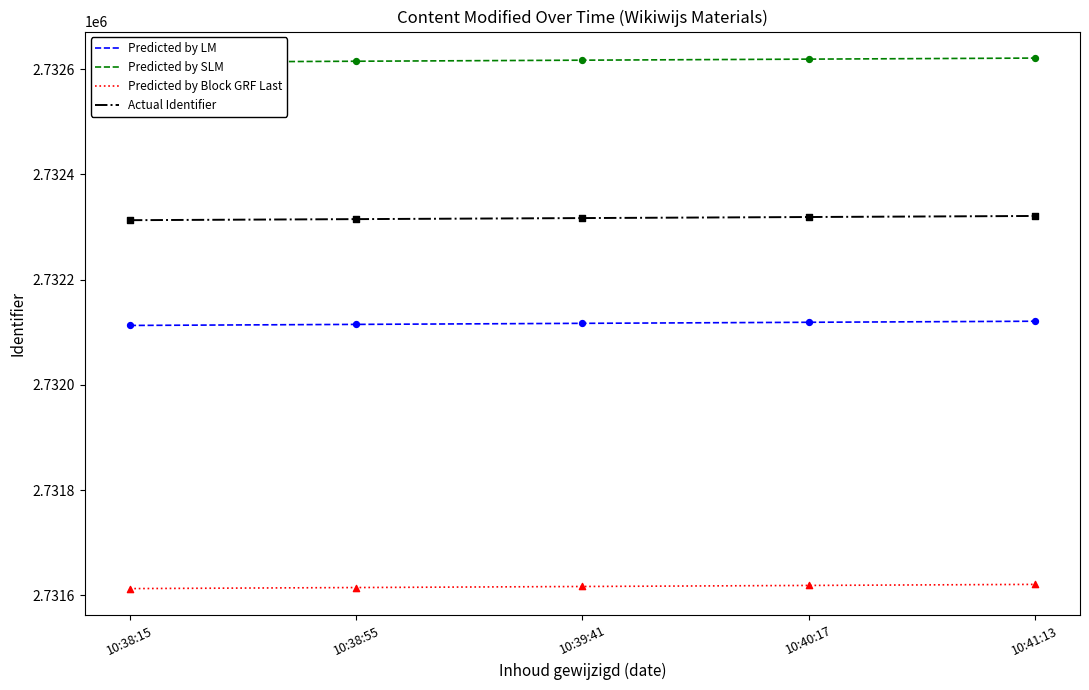

What is the total value across all series at 10:38:15?

10928652